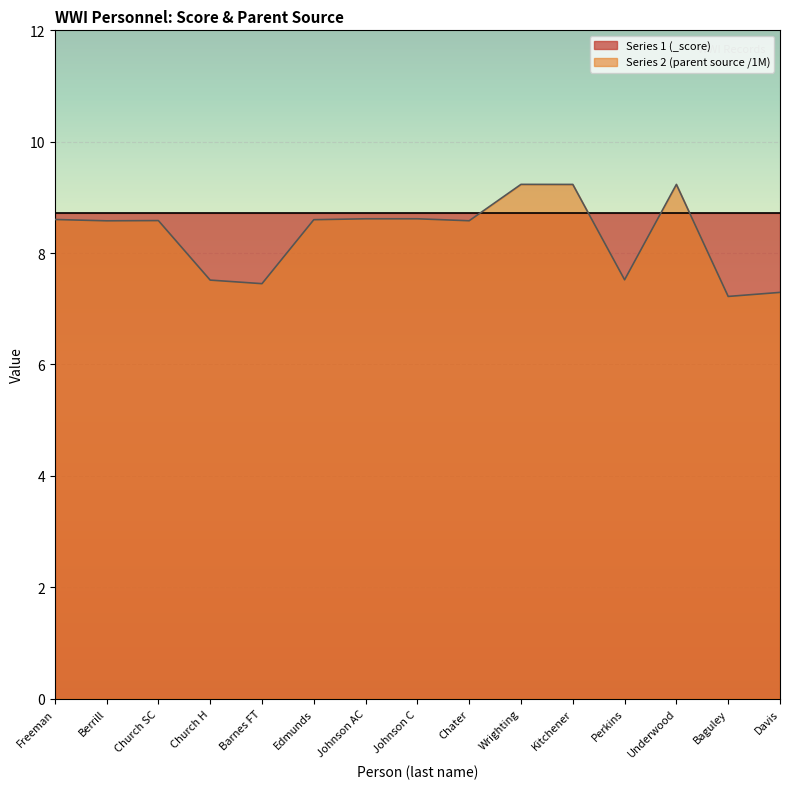

What is the difference between the values at Johnson AC and Wrighting?

0.6